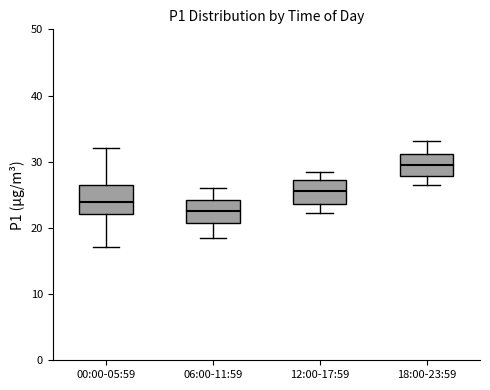

Reading left to right, read every box against the y-axis: the position of its median line, the range the box covers, and the ends of its whiskers. The values are not printed on the chart, so give them approximately, as read against the axis.

00:00-05:59: median 24, box 22 to 27, whiskers 17 to 32
06:00-11:59: median 23, box 21 to 24, whiskers 19 to 26
12:00-17:59: median 26, box 24 to 27, whiskers 22 to 29
18:00-23:59: median 30, box 28 to 31, whiskers 27 to 33